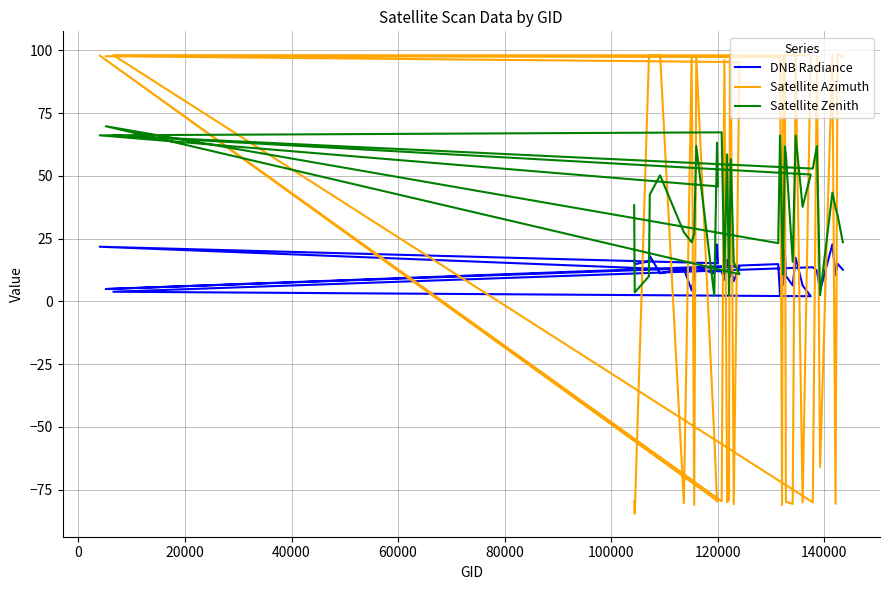

Count the number of data series in this chart.

3